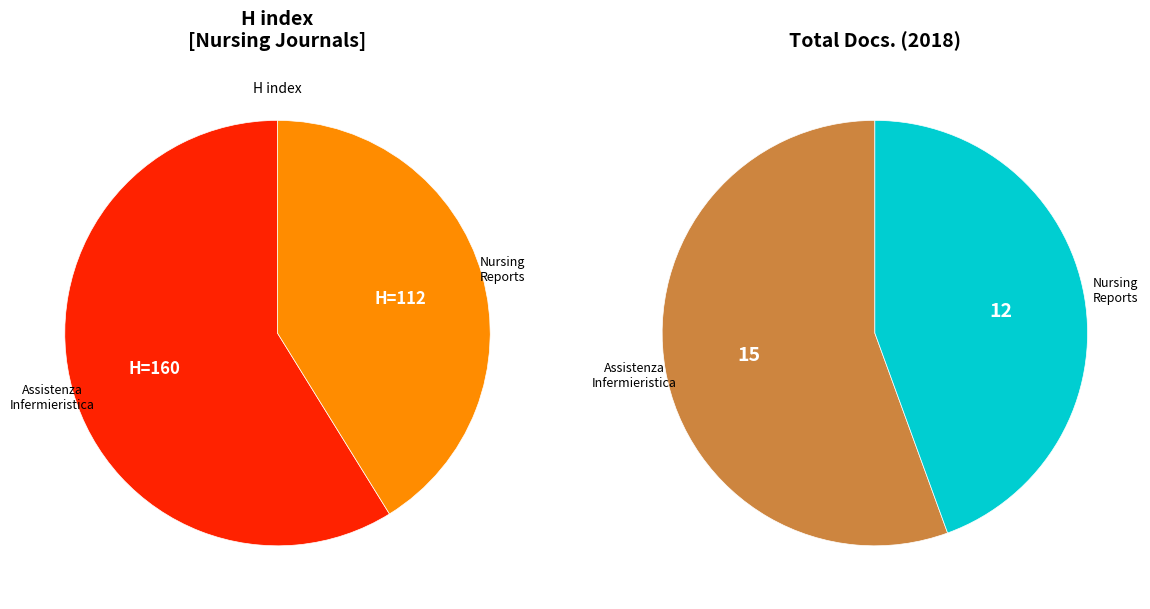

Does any single category account for the majority?

Yes